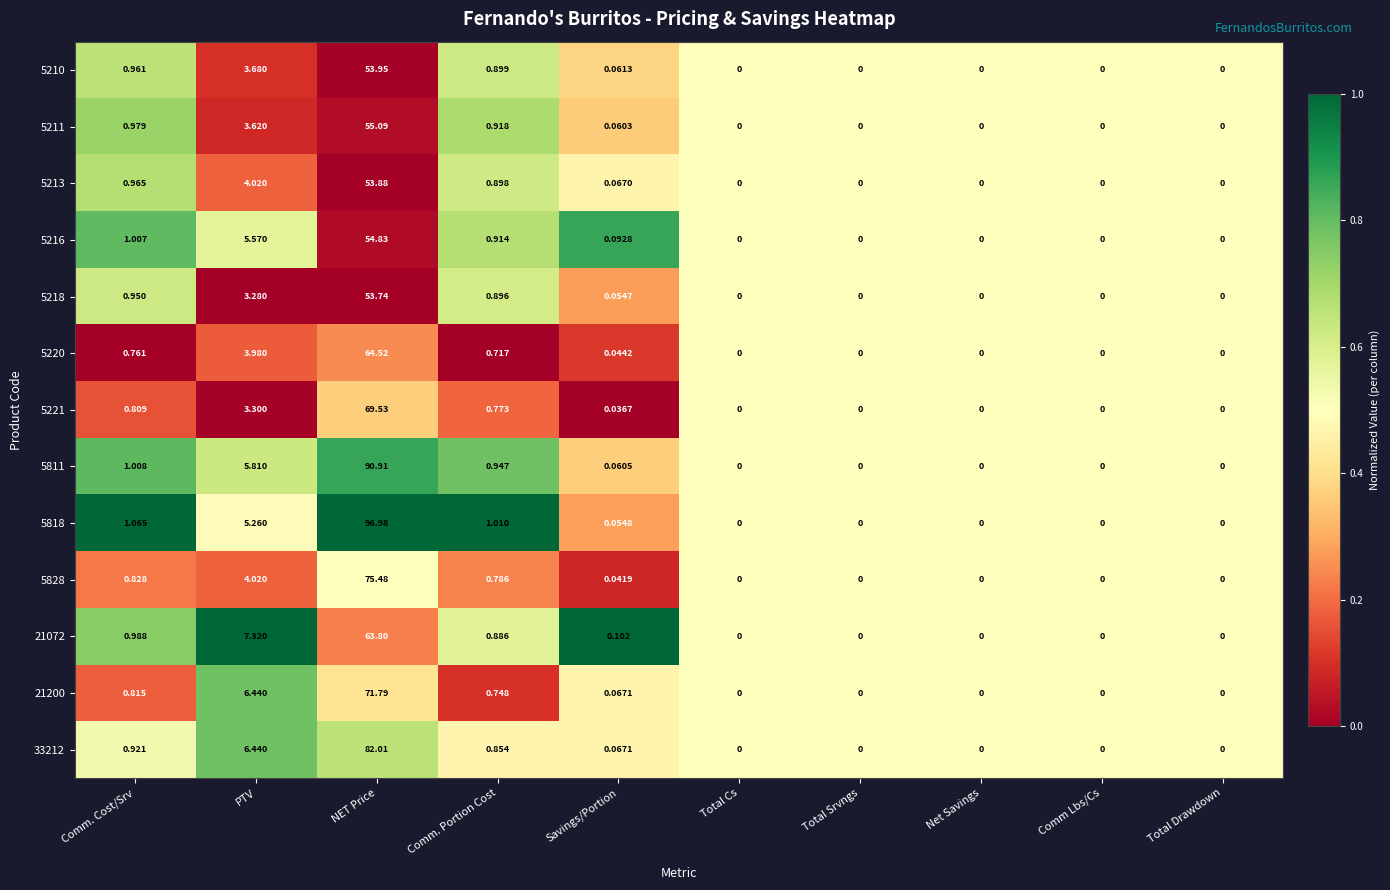

At which label is 5221 closest to 34?

PTV